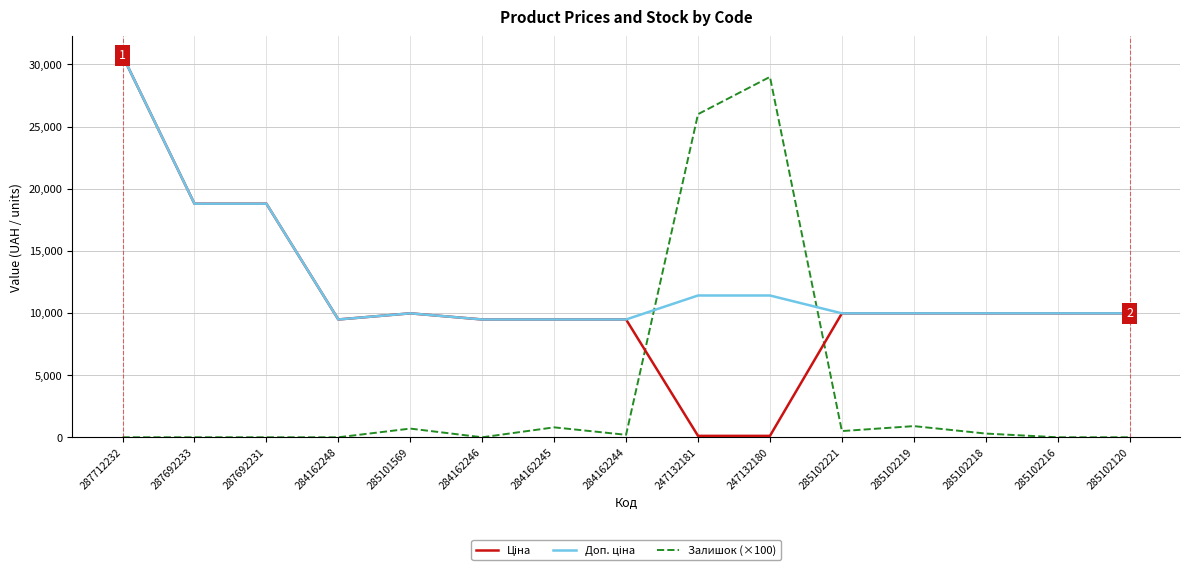

What is the highest value of the Залишок (×100) series?

29000.0